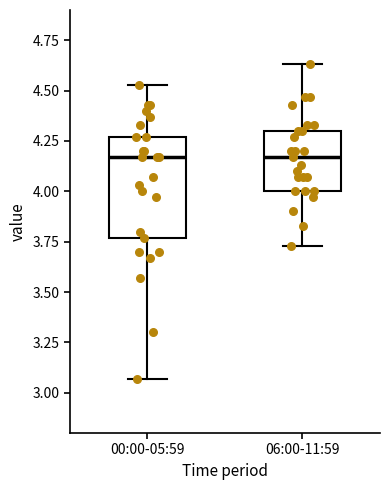

Reading left to right, read every box against the y-axis: the position of its median line, the range the box covers, and the ends of its whiskers. The values are not printed on the chart, so give them approximately, as read against the axis.

00:00-05:59: median 4.15, box 3.75 to 4.25, whiskers 3.05 to 4.55
06:00-11:59: median 4.15, box 4.00 to 4.30, whiskers 3.75 to 4.65